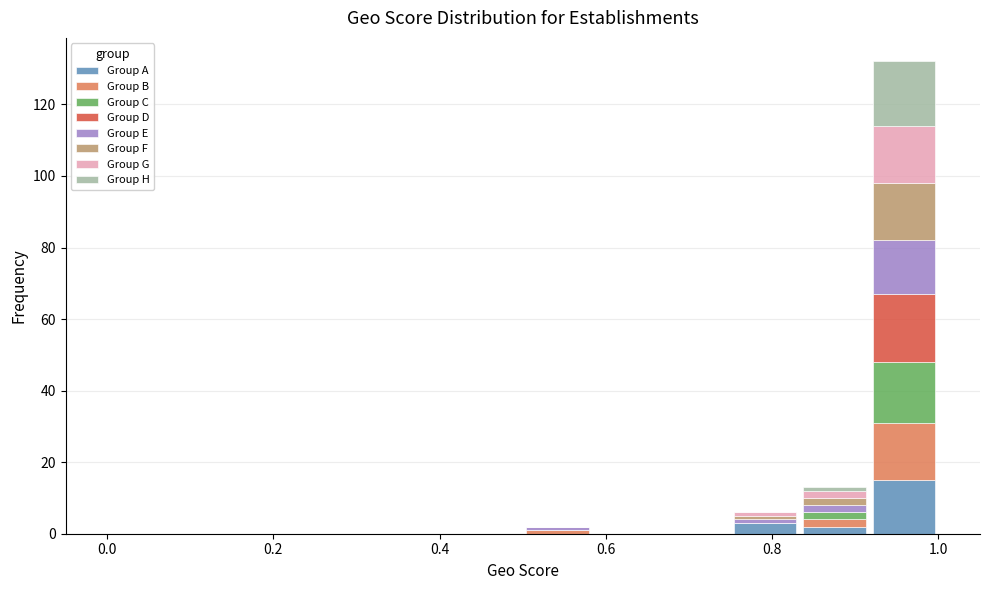

Which range on the x-axis has the tallest stacked bar (by total height)?

0.92 to 1.00